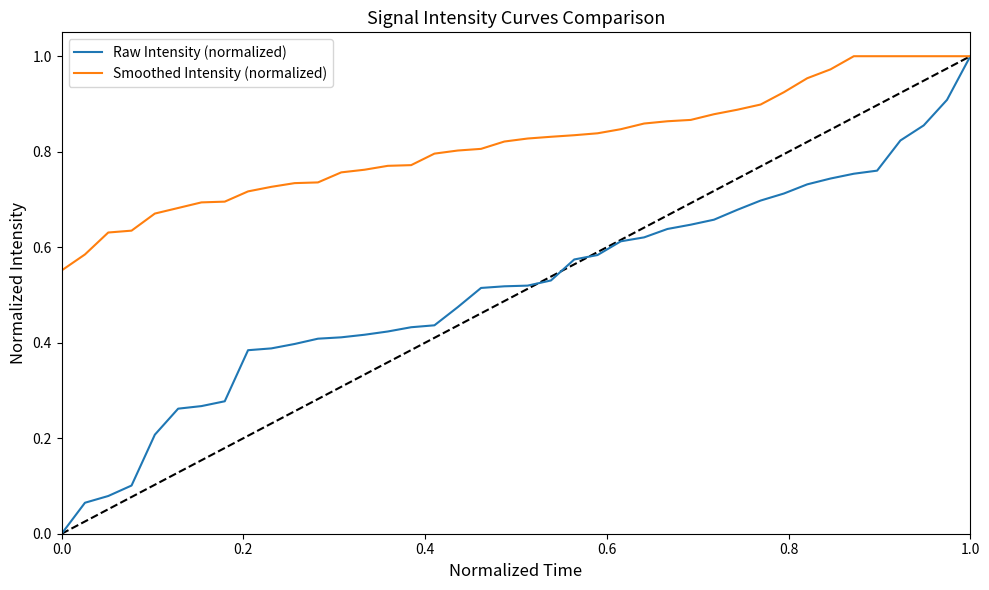

Which series has the largest range (max minus min)?

Raw Intensity (normalized)